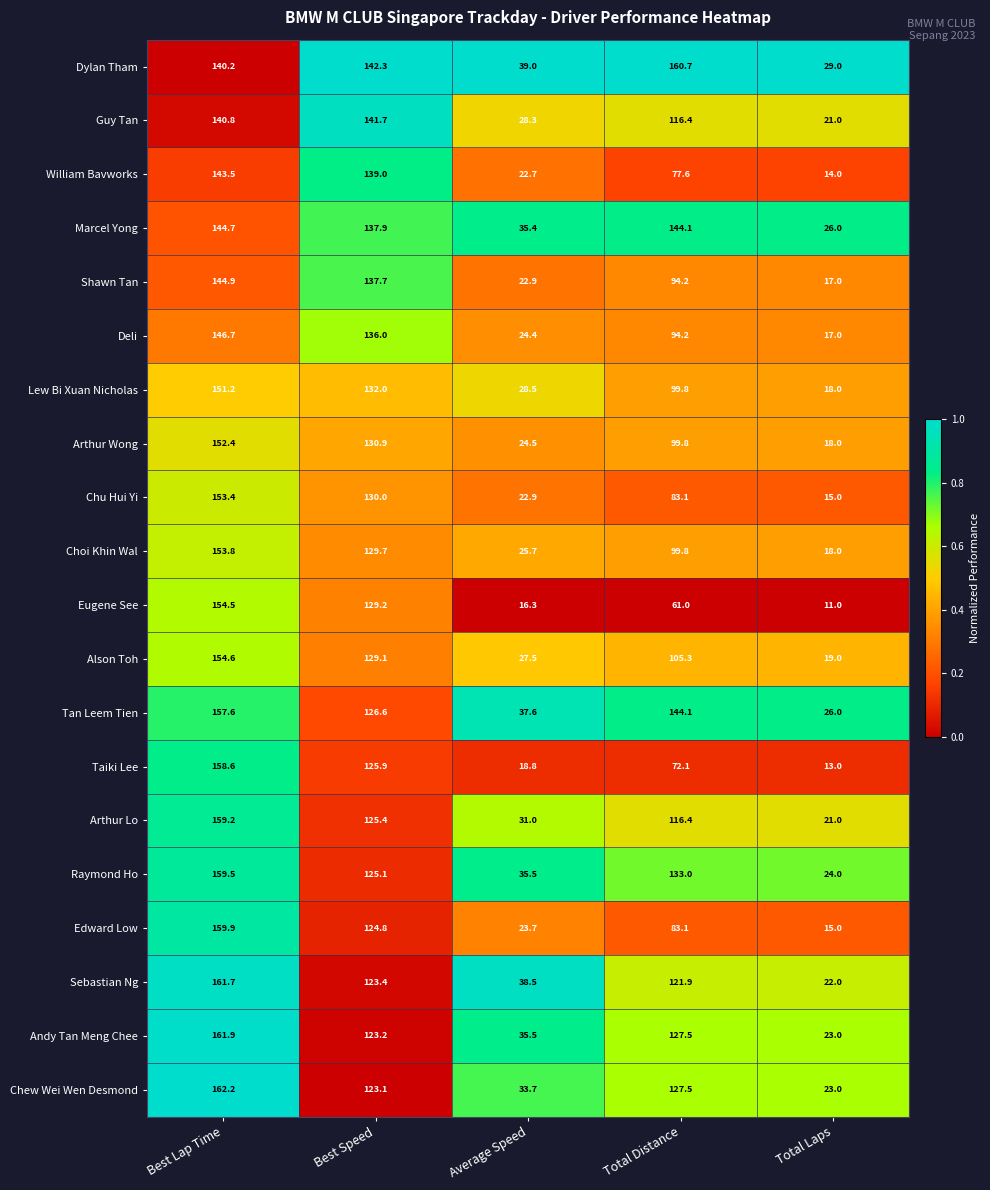

Which category has the highest value in the Arthur Wong series?

Best Lap Time